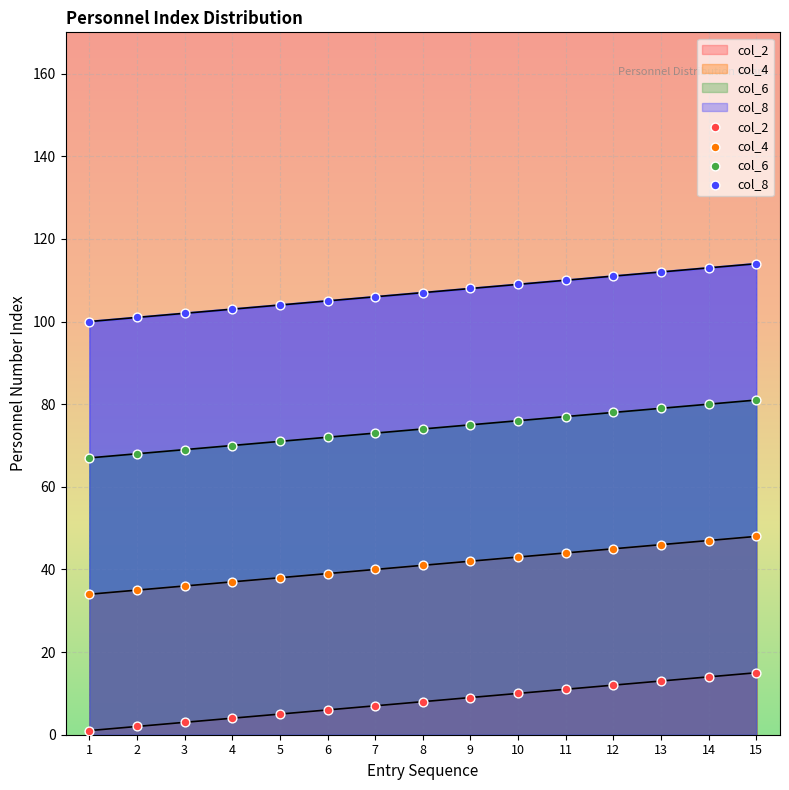

Which series reaches the minimum Y coordinate?

col_2